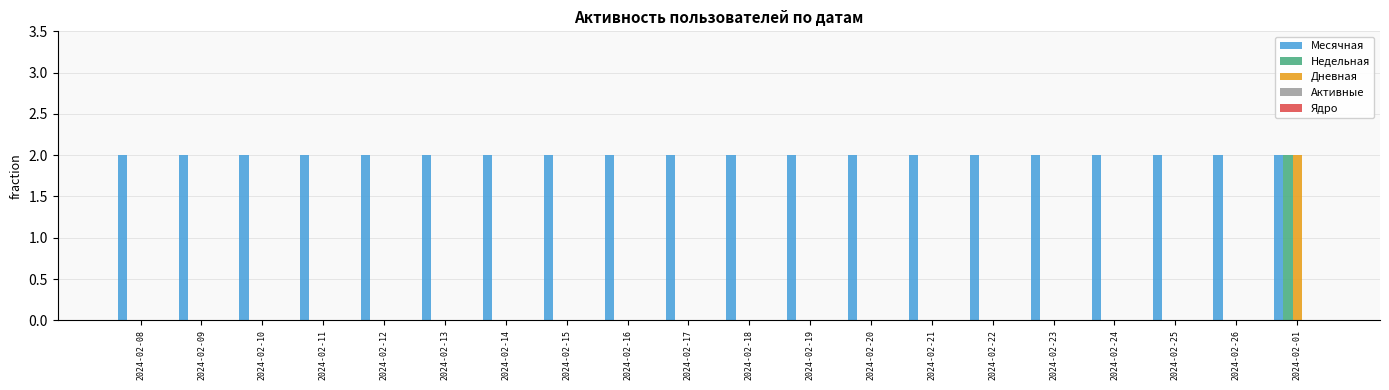

Is it true that Месячная equals 3 at 2024-02-17?

False